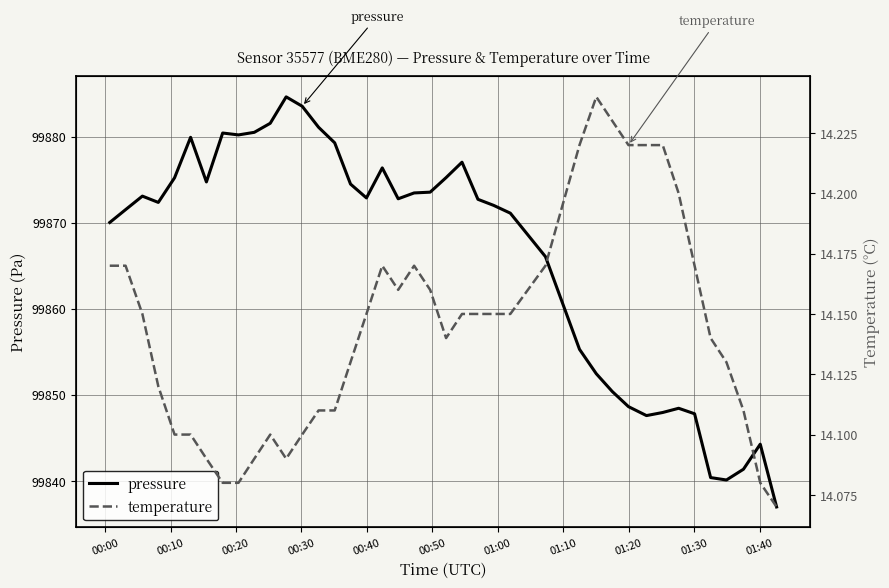

How many distinct data groups are displayed?

2